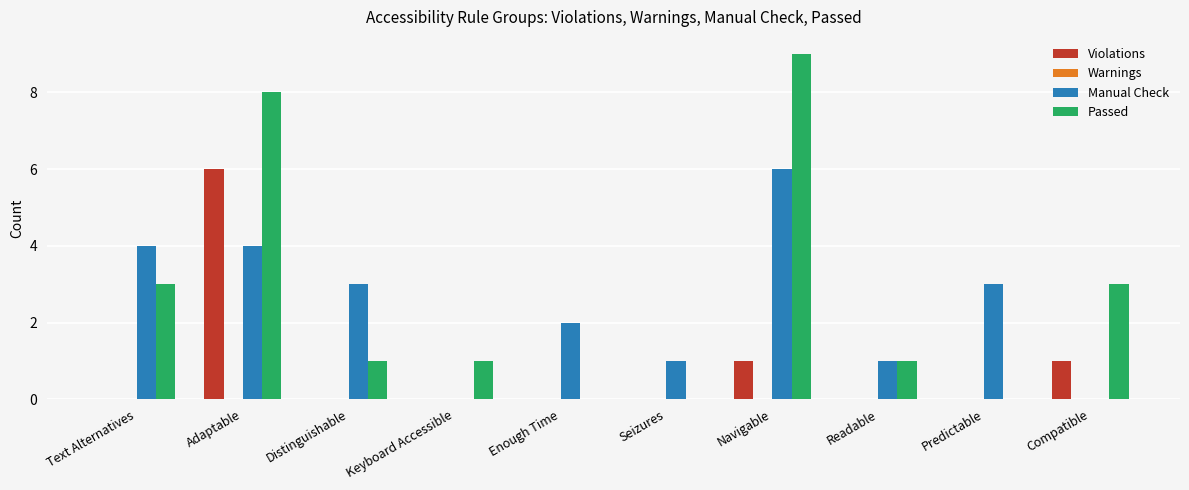

Which series changed the most between Text Alternatives and Navigable?

Passed